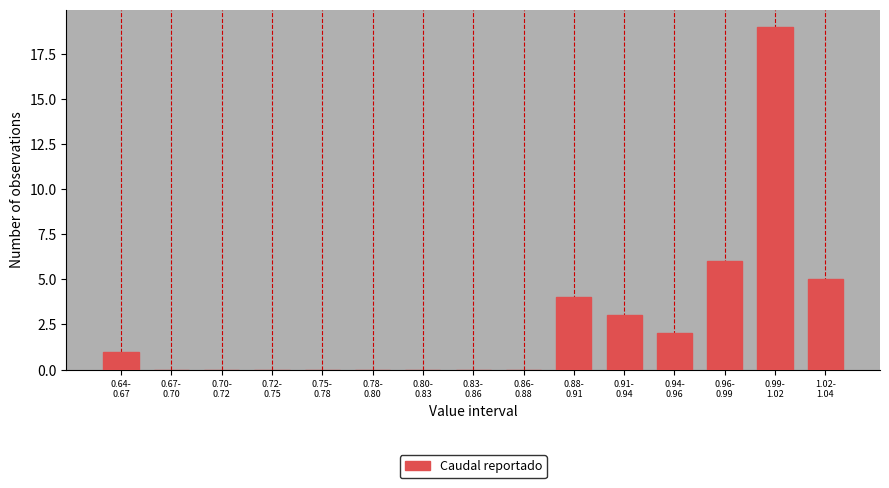

What is the sum of all values?

40